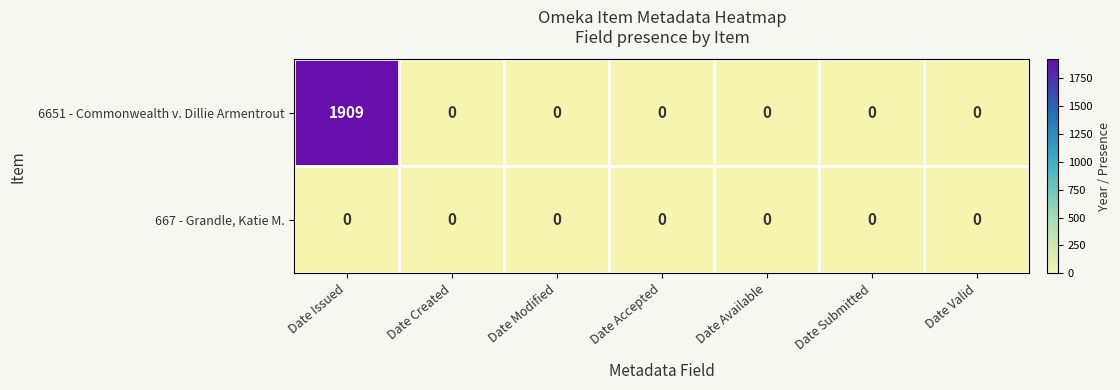

Rank the series by their average value, from lowest to highest.

667 - Grandle, Katie M., 6651 - Commonwealth v. Dillie Armentrout